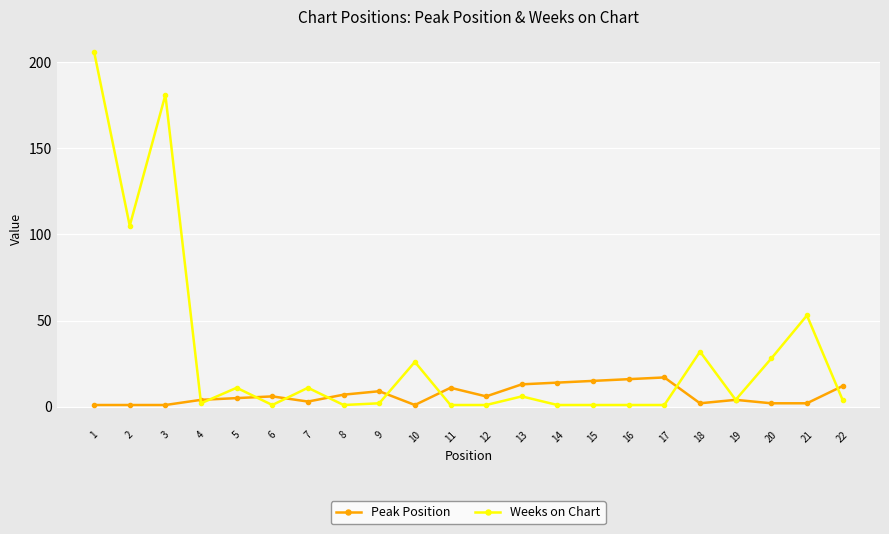

What are all the series names shown in the legend?

Peak Position, Weeks on Chart